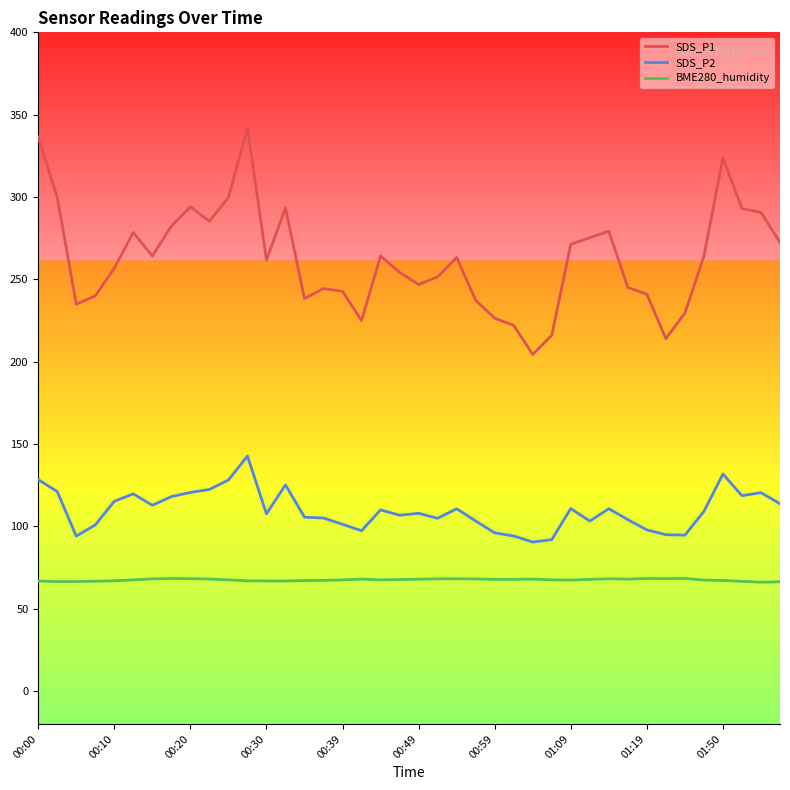

What is the maximum value shown in the chart?

342.1